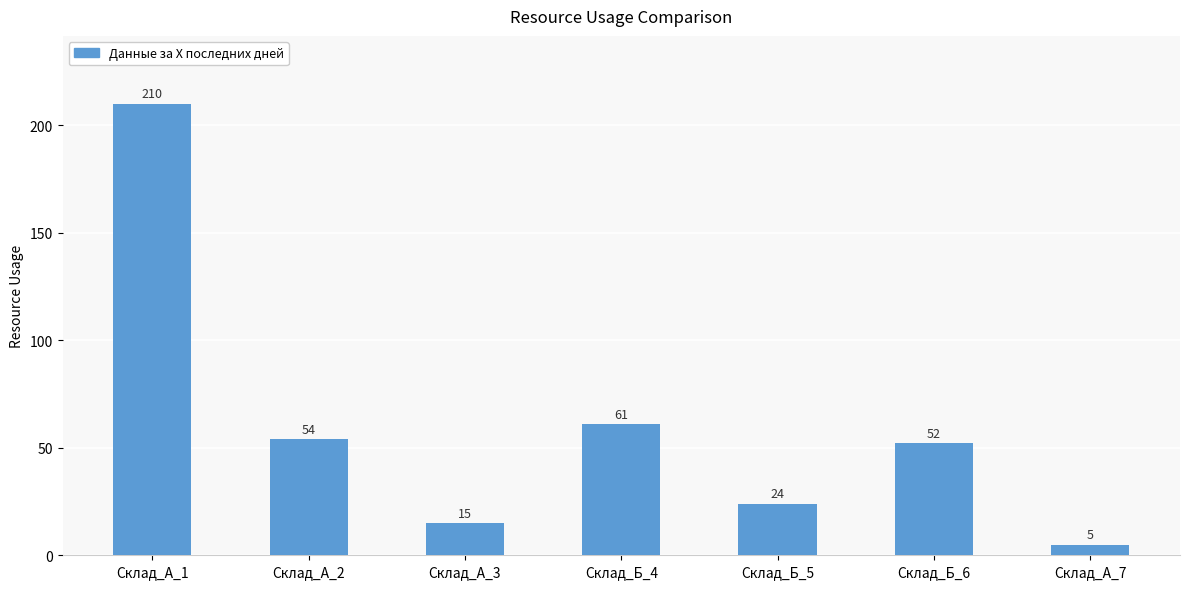

Rank the categories by value from lowest to highest.

Склад_А_7, Склад_А_3, Склад_Б_5, Склад_Б_6, Склад_А_2, Склад_Б_4, Склад_А_1